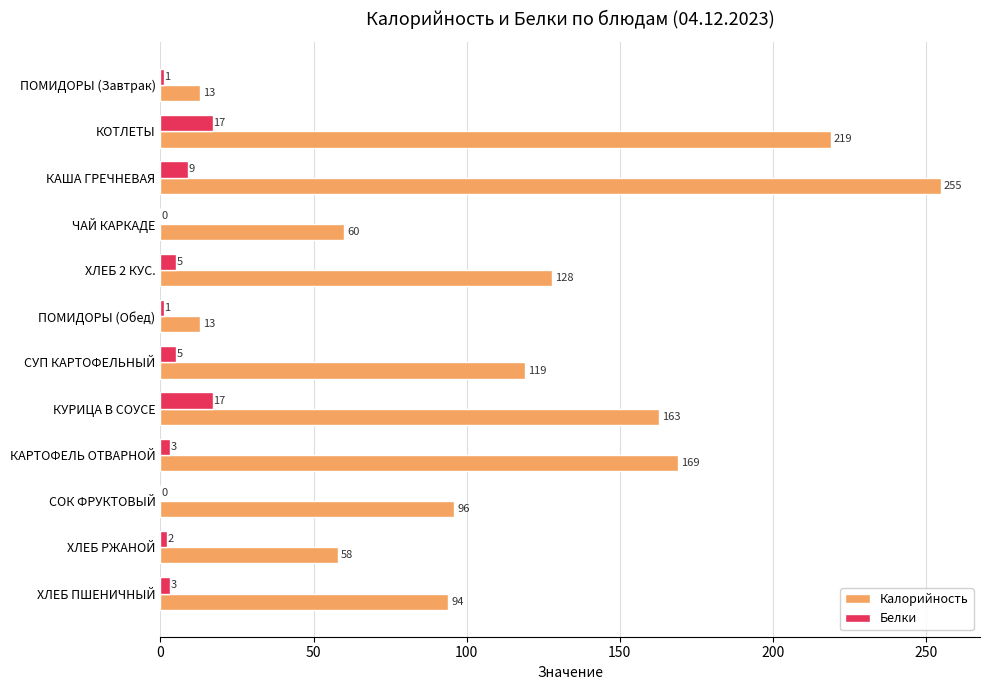

What is the maximum value for Белки?

17